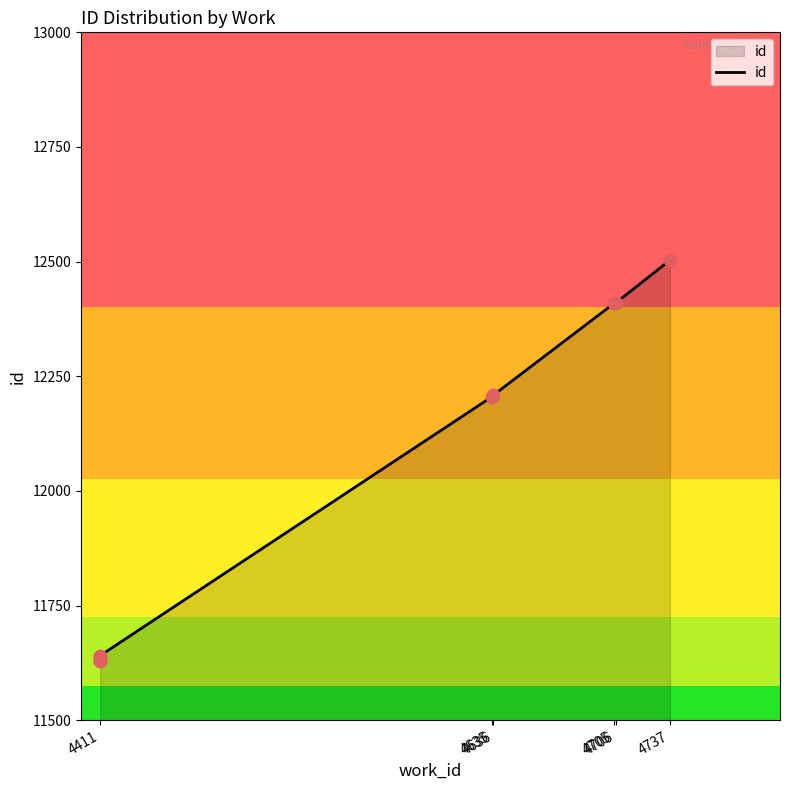

What is the change in value from 4635 to 4636?

+1